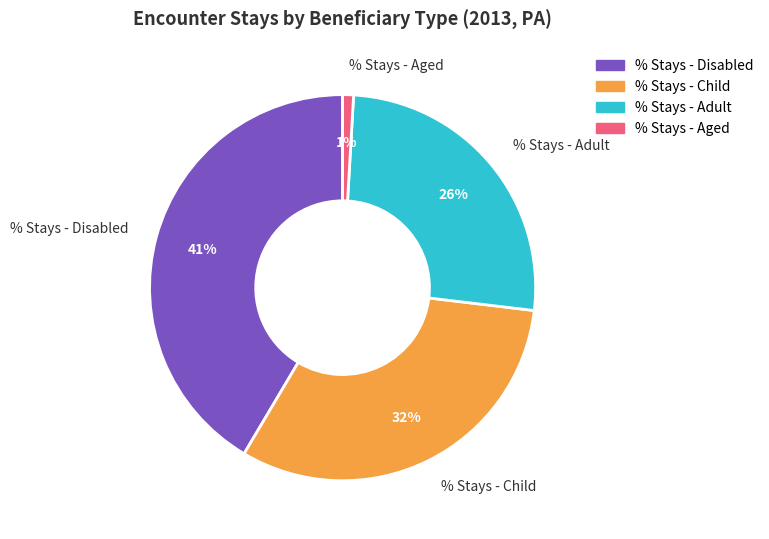

Combined, do % Stays - Aged and % Stays - Child account for over 50%?

No